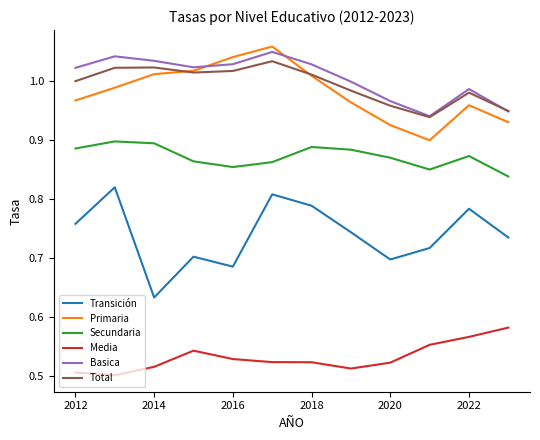

How many lines are shown in the chart?

6